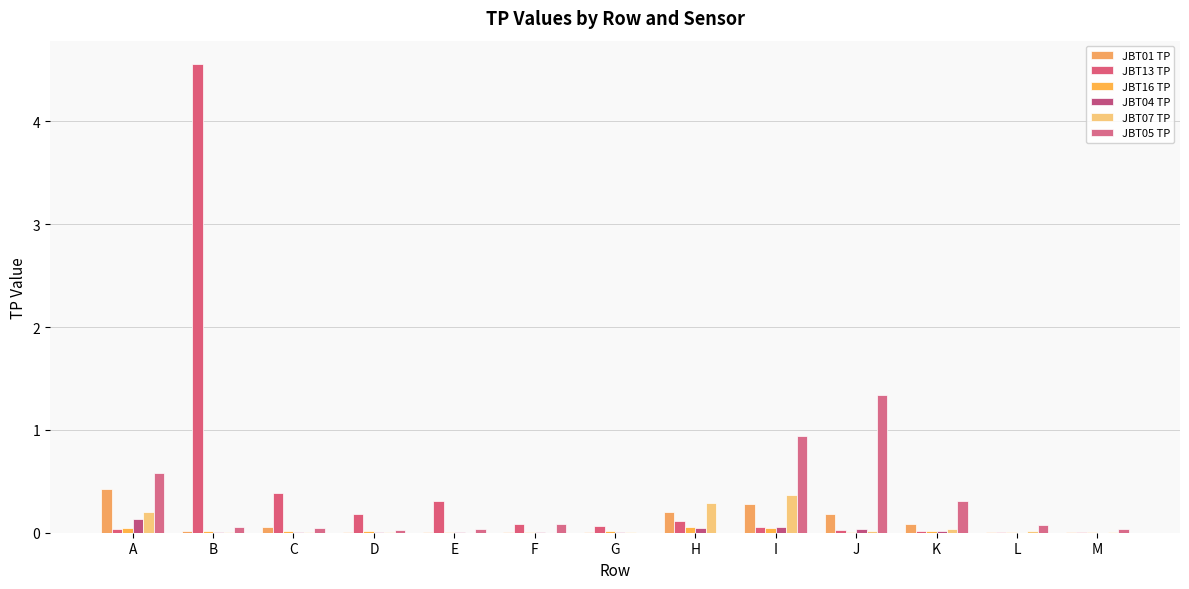

Which series has the largest total across all categories?

JBT13 TP